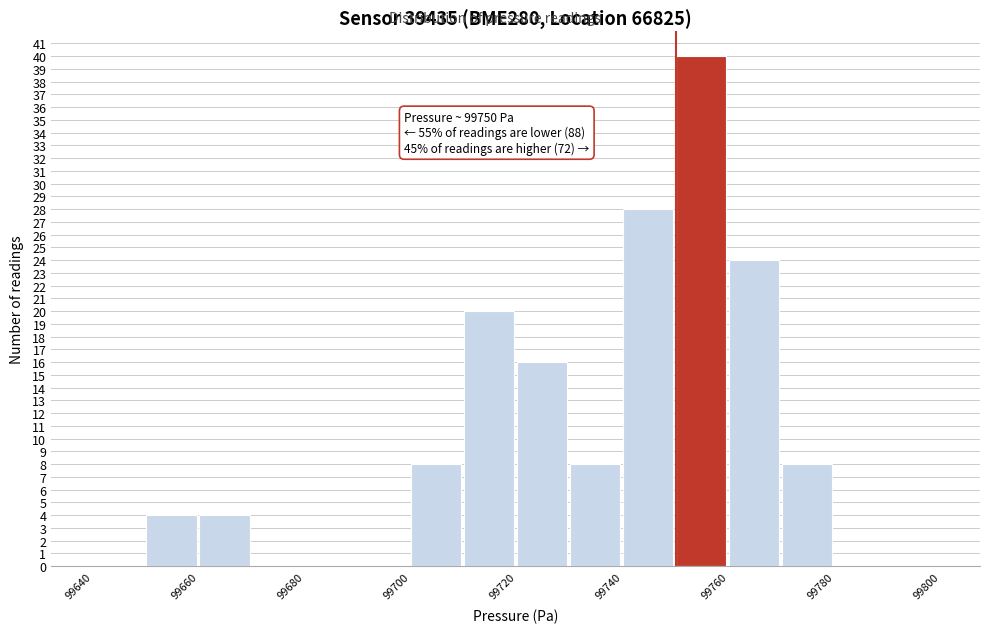

Over which range of the x-axis is the bar tallest?

99750 to 99760